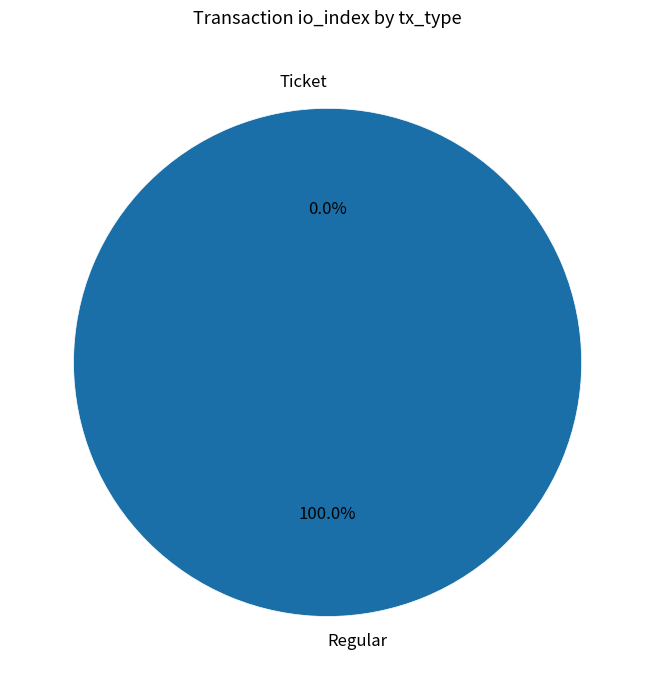

Do Regular and Ticket together represent more than half of the pie?

Yes